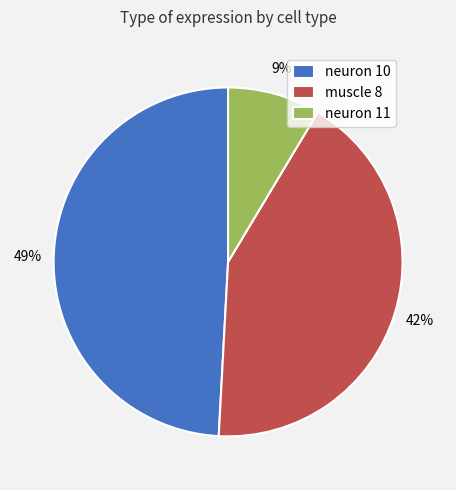

To the nearest percent, what is the average slice percentage?

33%